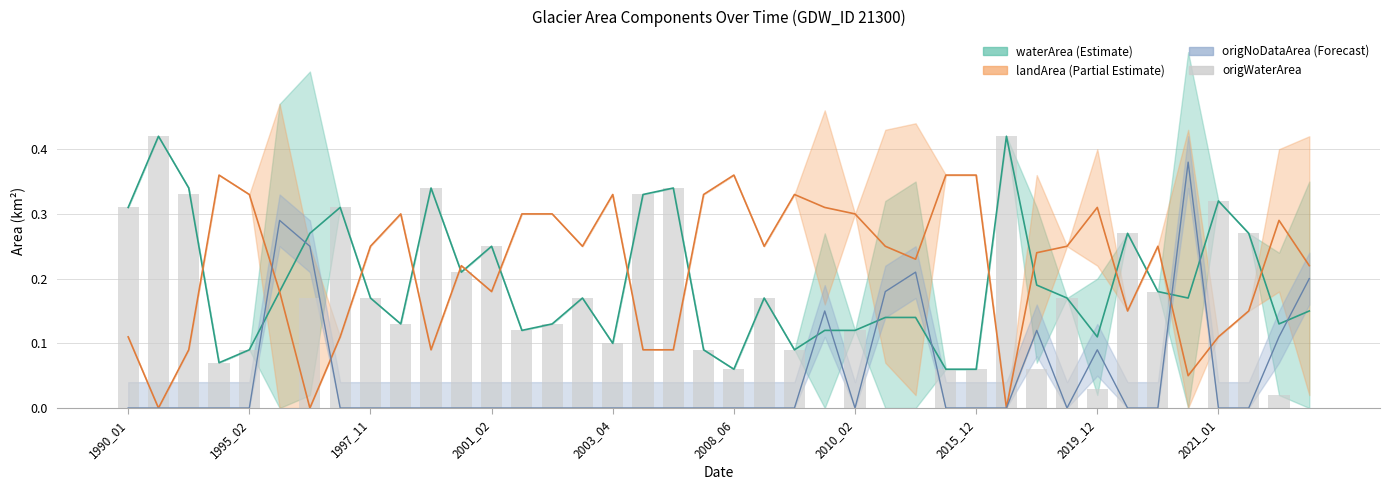

The chart shows a value of 0.4 at 29. True or false?

True